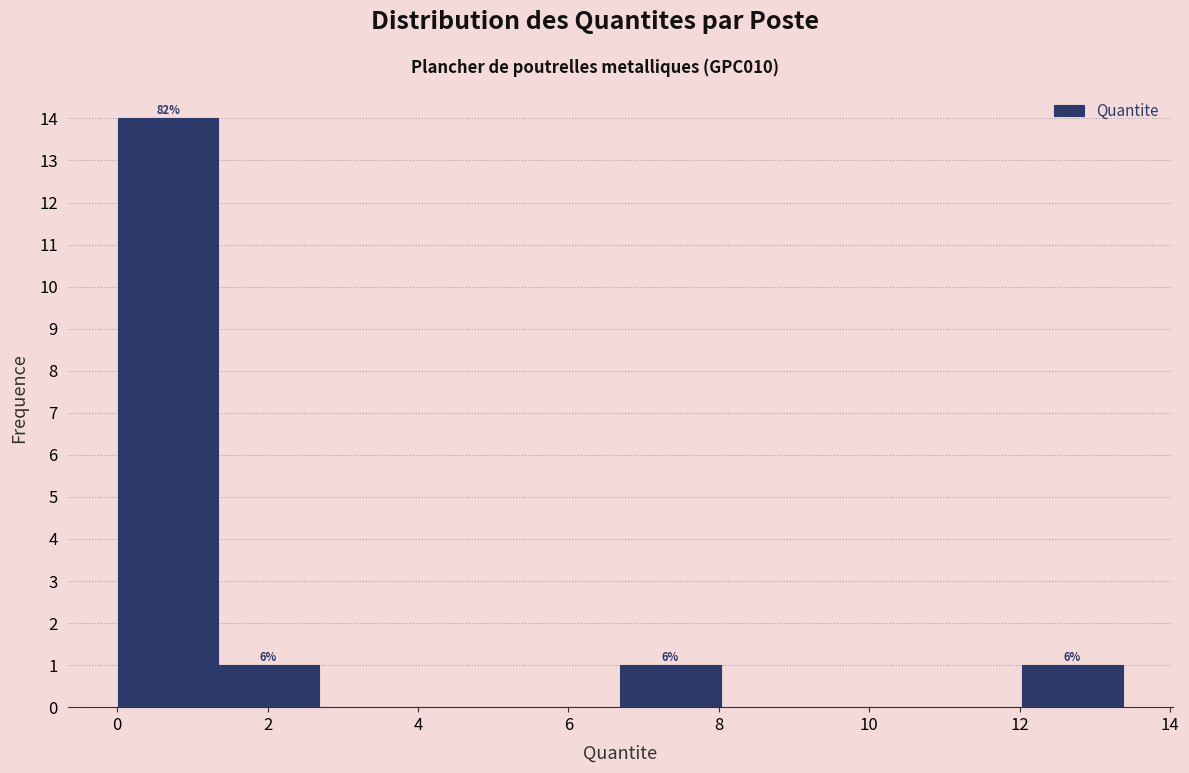

Over which range of the x-axis is the bar tallest?

0.0 to 1.4